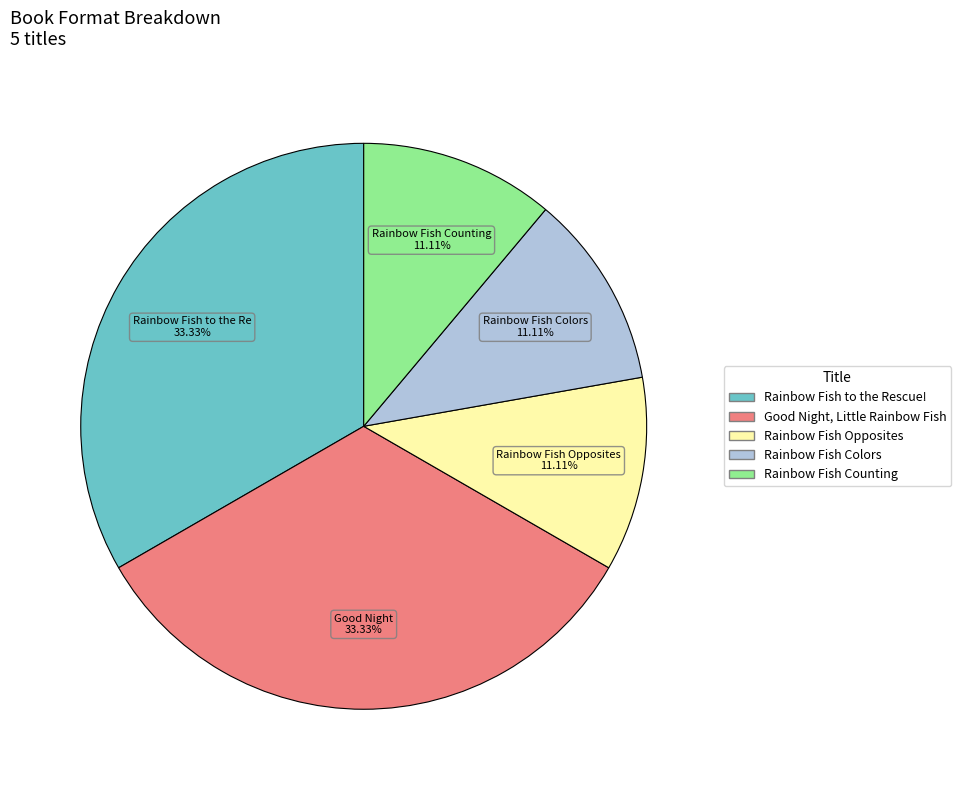

How much of the chart is everything except Good Night, Little Rainbow Fish?

66.7%